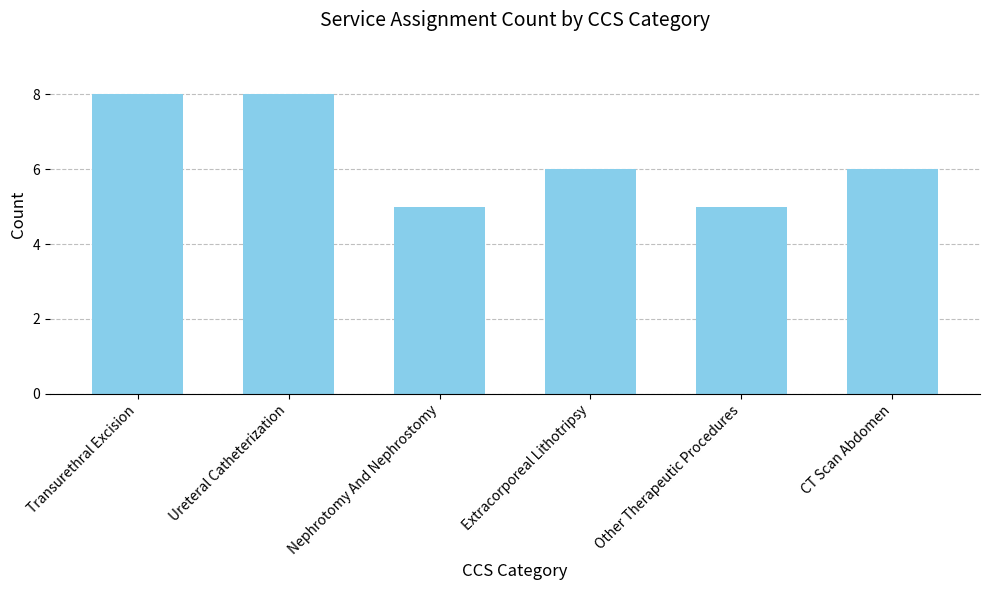

Count the number of data series in this chart.

1